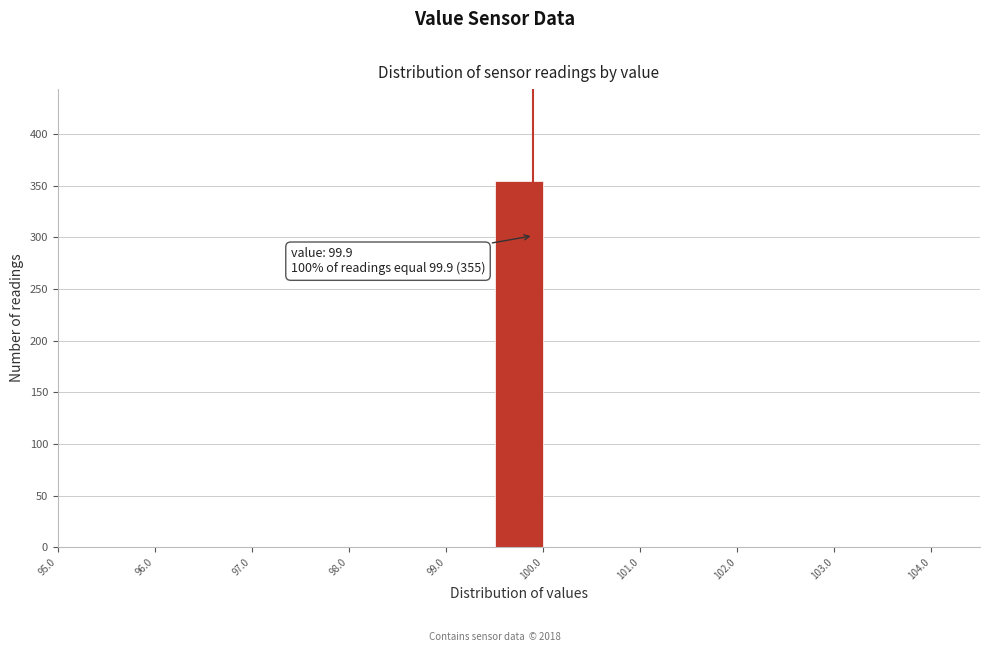

Over which range of the x-axis is the bar tallest?

99.5 to 100.0